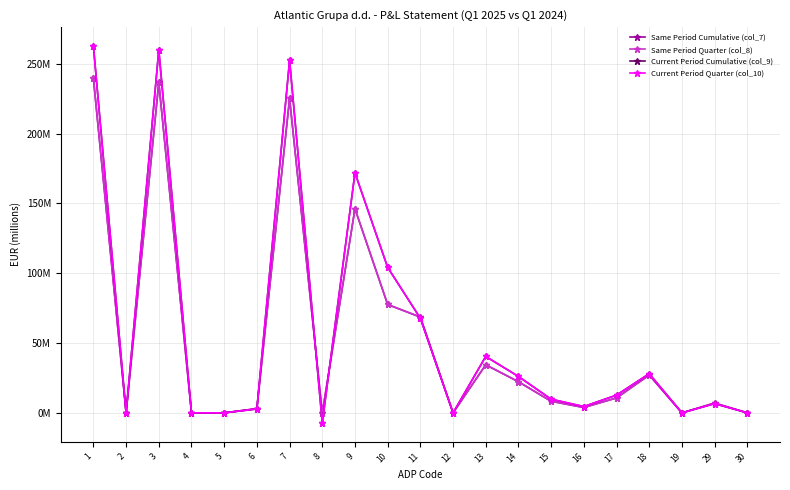

Where is Current Period Cumulative (col_9) nearest to the value 127?

10